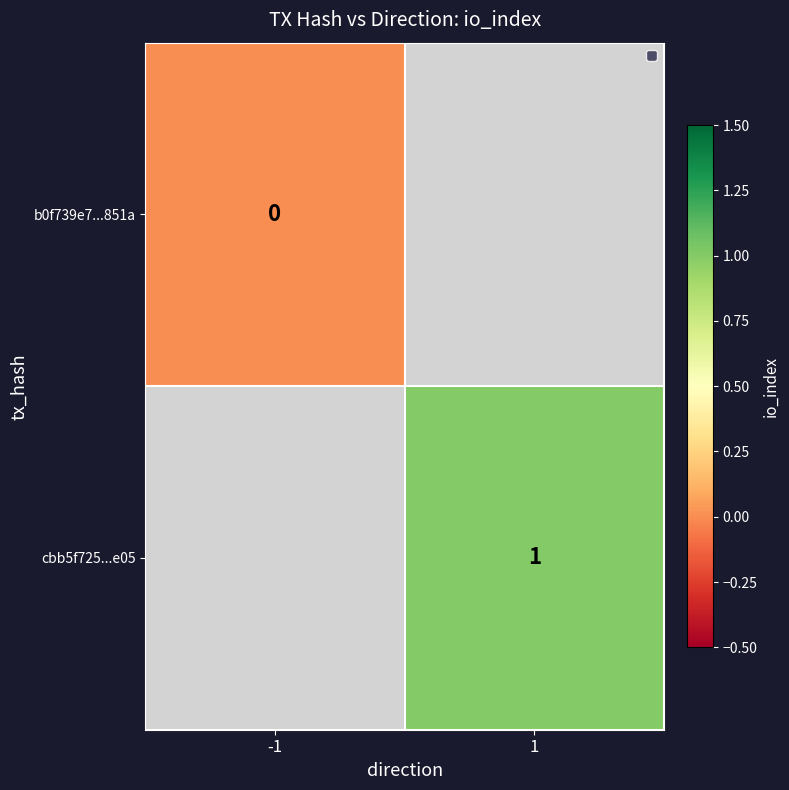

The value of cbb5f725...e05 at 1 is 1. True or false?

True